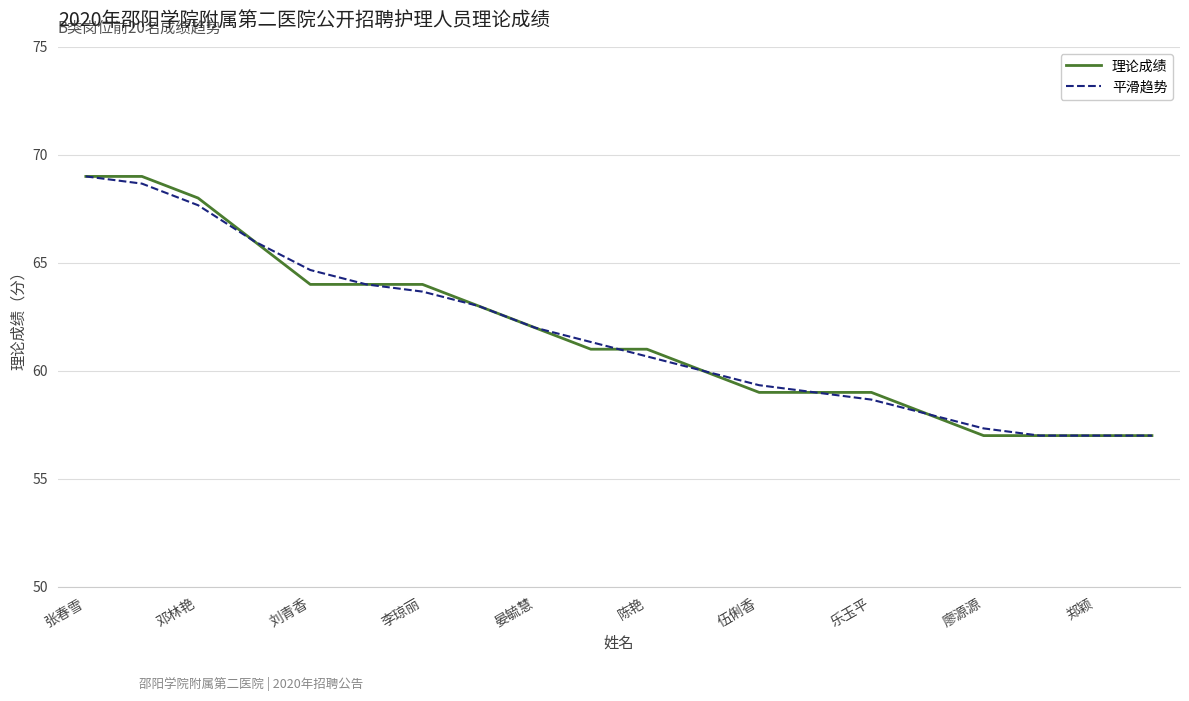

Does the chart display data point markers on the line(s)?

No